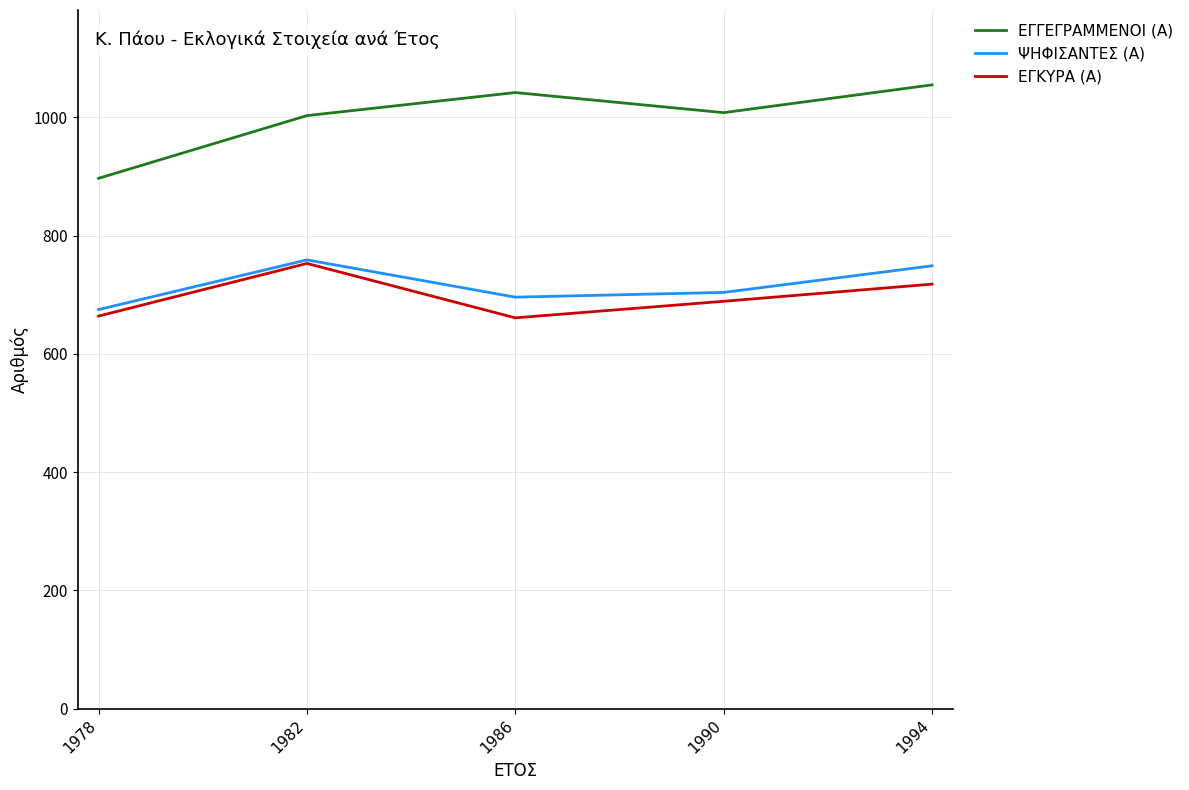

What is the sum of the ΕΓΚΥΡΑ (Α) values at 1990 and 1978?

1353